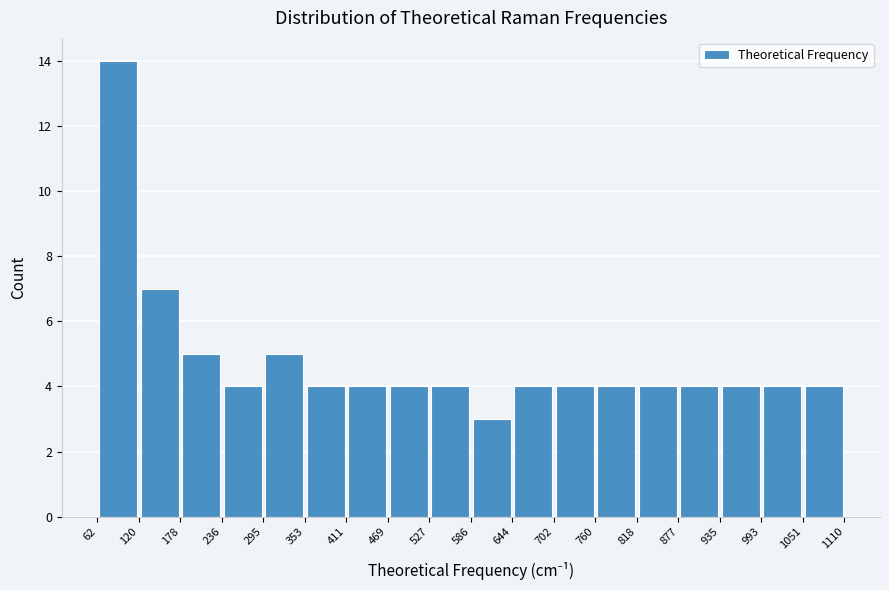

Over which range of the x-axis is the bar tallest?

62 to 120